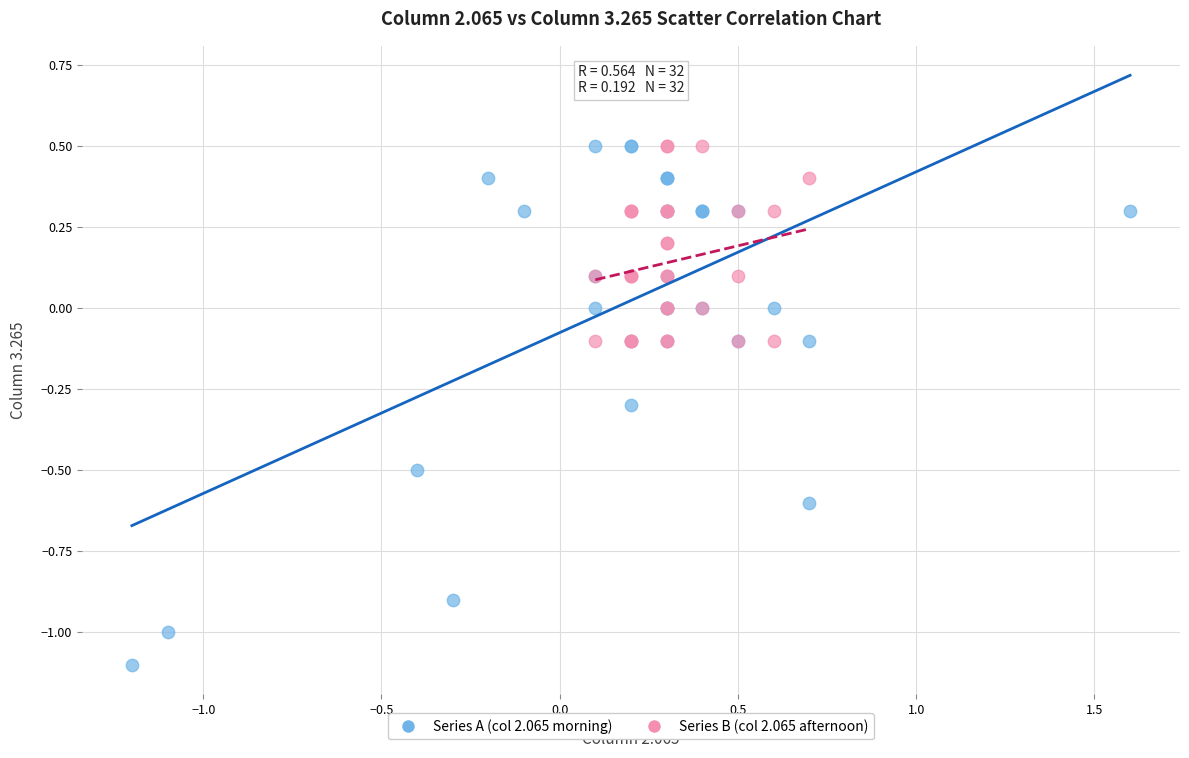

Which series contains the lowest Y value?

Series A (col 2.065 morning)